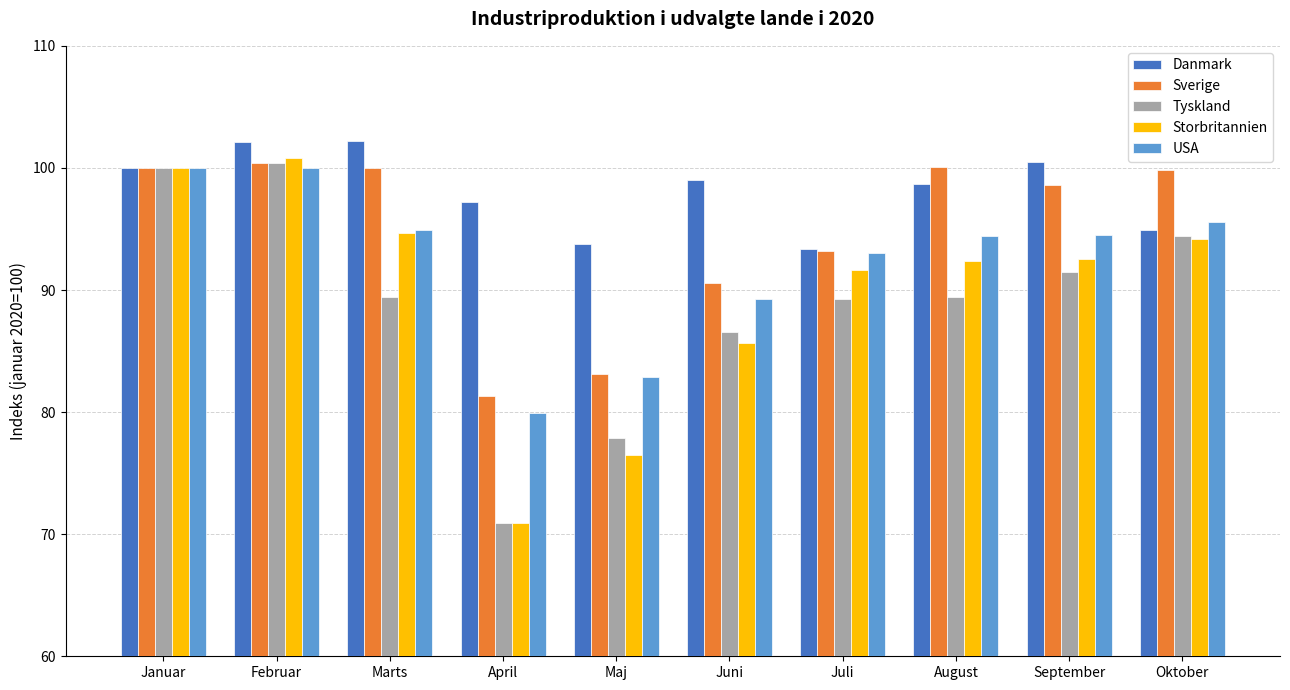

The Sverige series shows 100.1 at August. True or false?

True